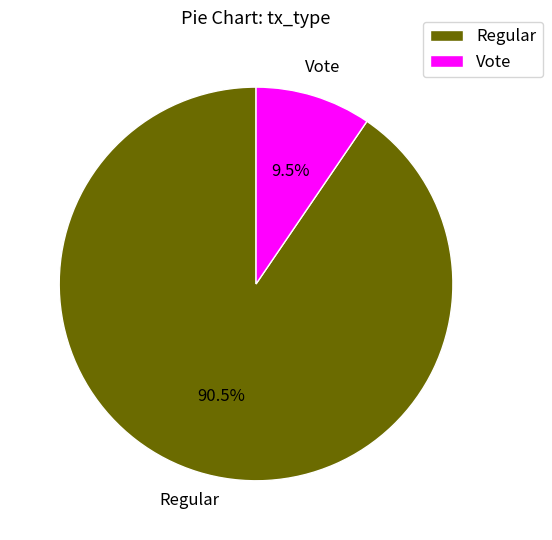

Is there a majority slice in this chart?

Yes